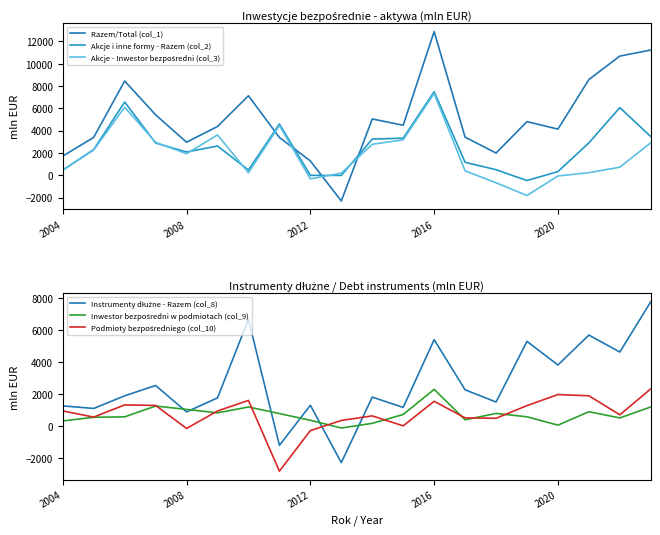

Is it true that Akcje - Inwestor bezpośredni (col_3) equals -29 at 2020?

False